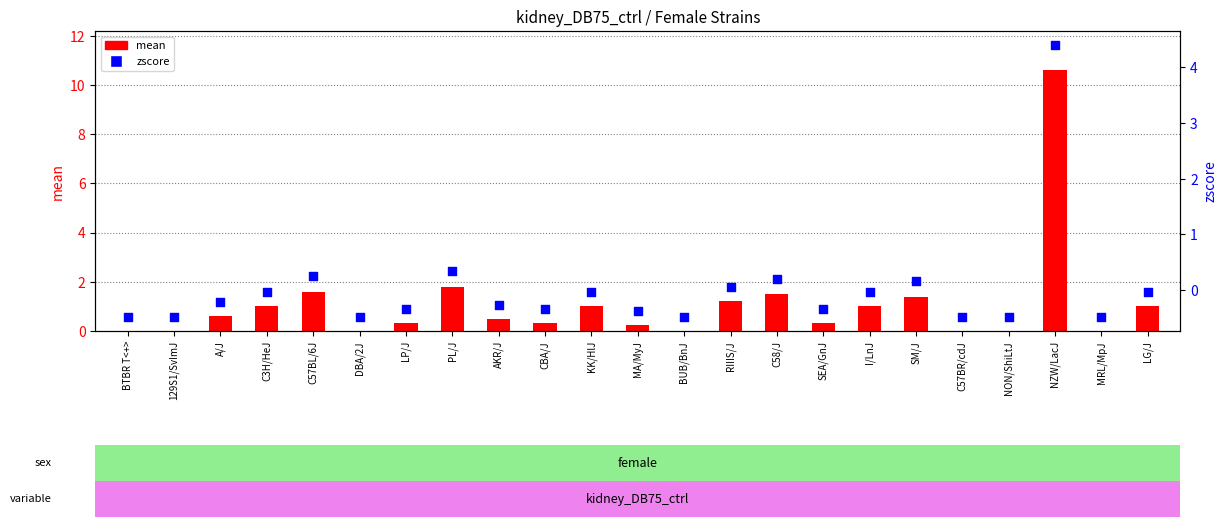

Which series contains the lowest Y value?

zscore